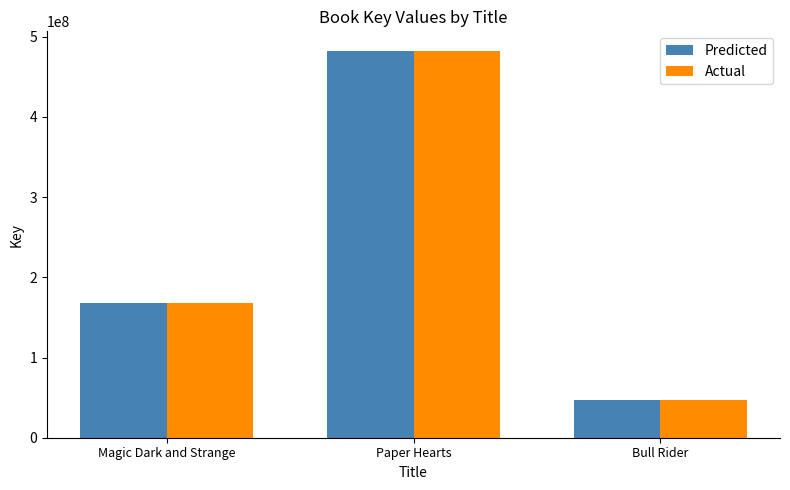

Reading left to right, extract all data points from this chart.

Predicted: Magic Dark and Strange=167602763	Paper Hearts=482483790	Bull Rider=46477589
Actual: Magic Dark and Strange=167602763	Paper Hearts=482483790	Bull Rider=46477589